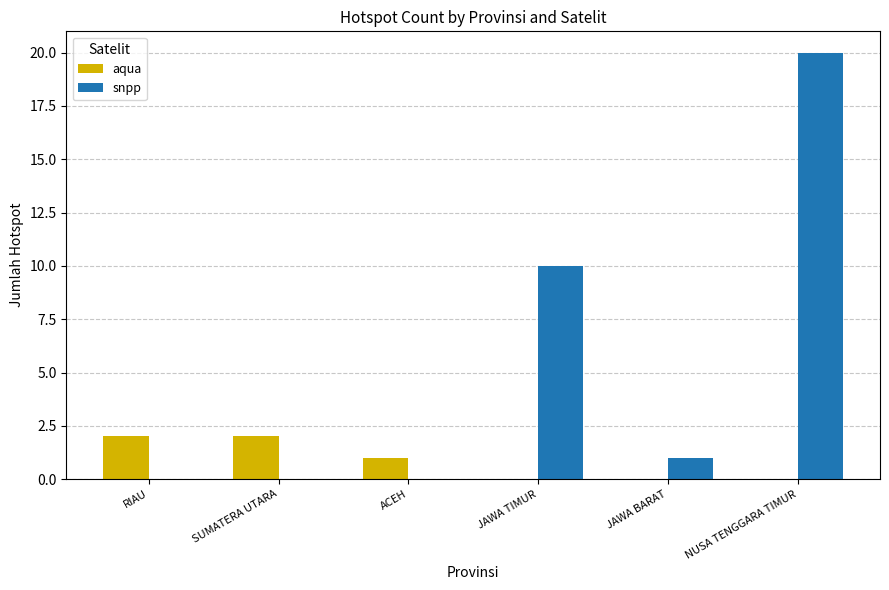

Where does the snpp series first go above 1?

JAWA TIMUR